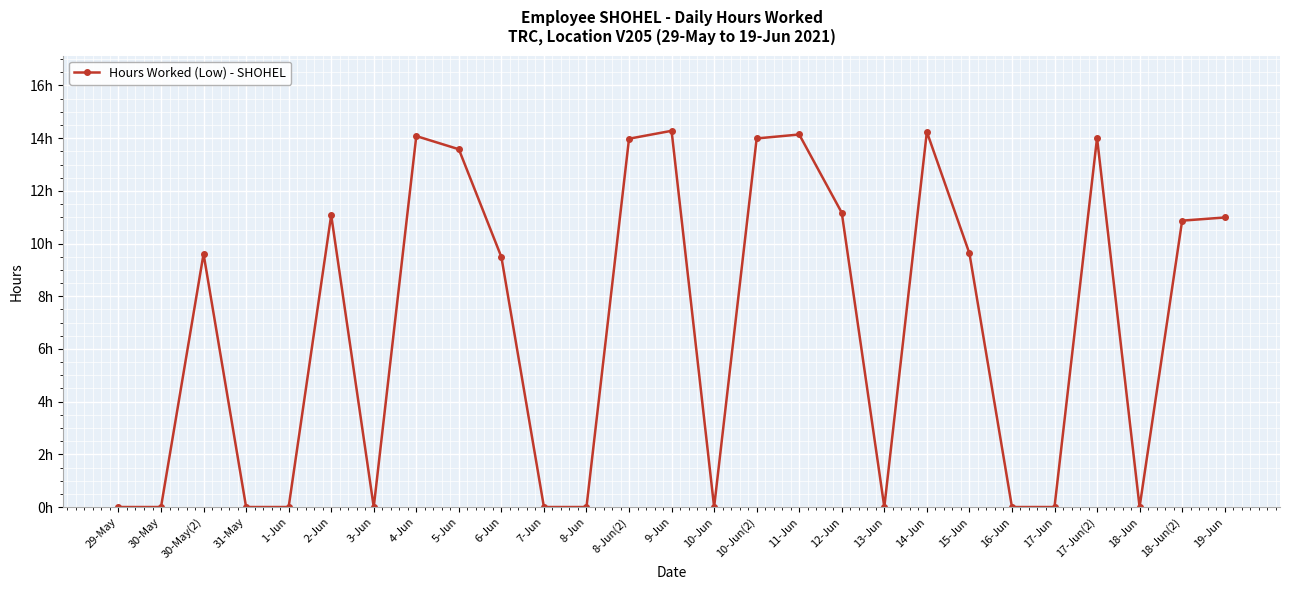

What is the sum of all values?

185.1